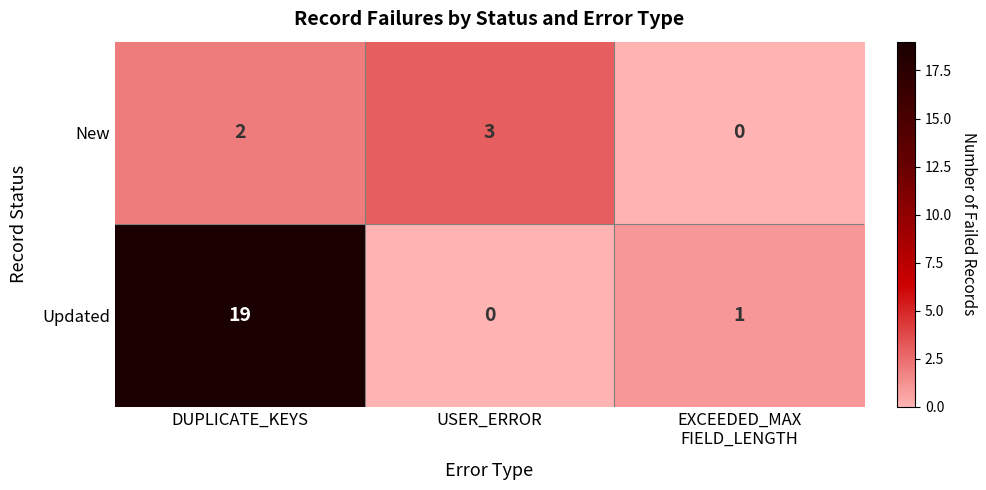

List the series in order of their peak value, lowest first.

New, Updated